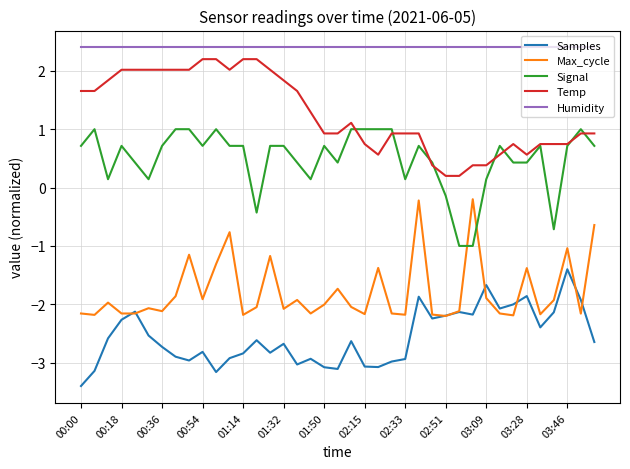

Rank the series by their average value, from highest to lowest.

Humidity, Temp, Signal, Max_cycle, Samples